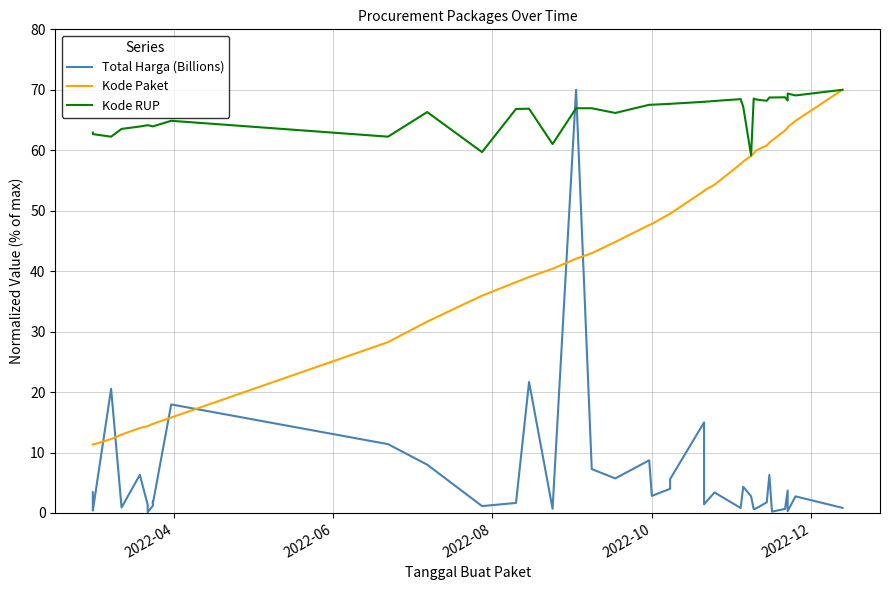

Does the chart have visible grid lines?

Yes